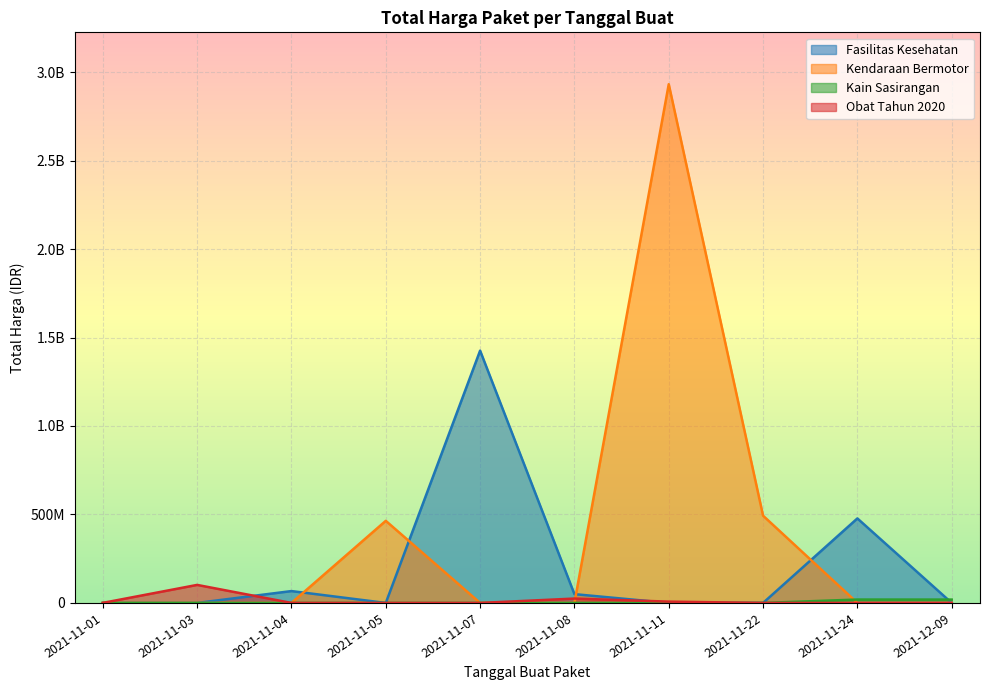

What is the value of the 17th point from the left?

78000